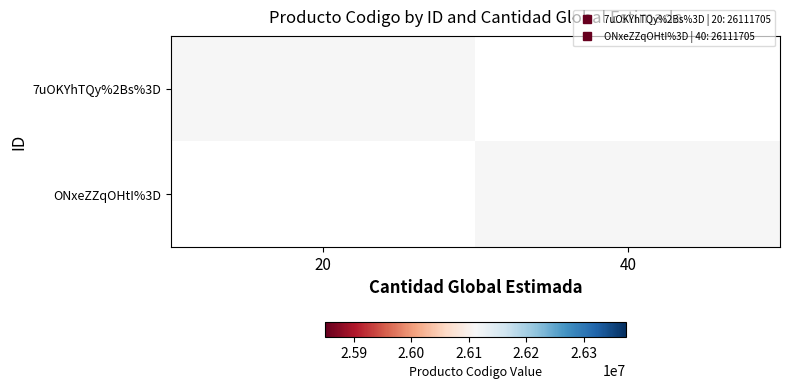

What is the total value across all series at 20?

26111705